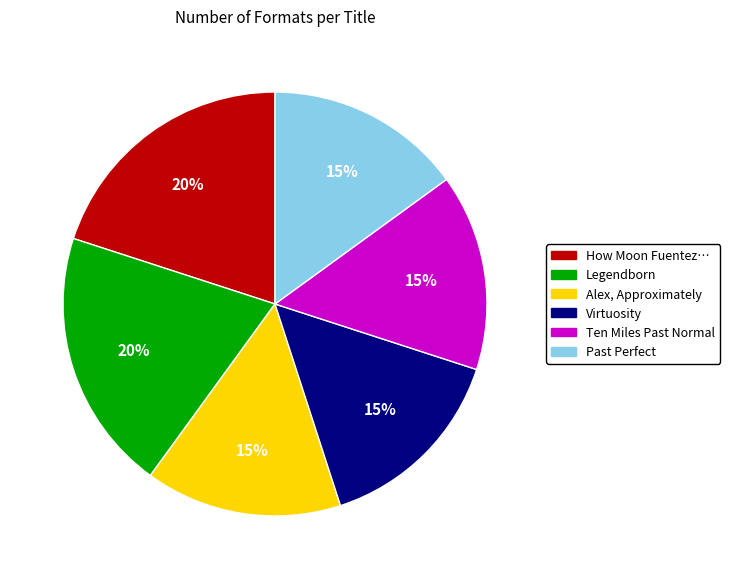

To the nearest percent, what is the difference between the largest and smallest slice percentages?

5%